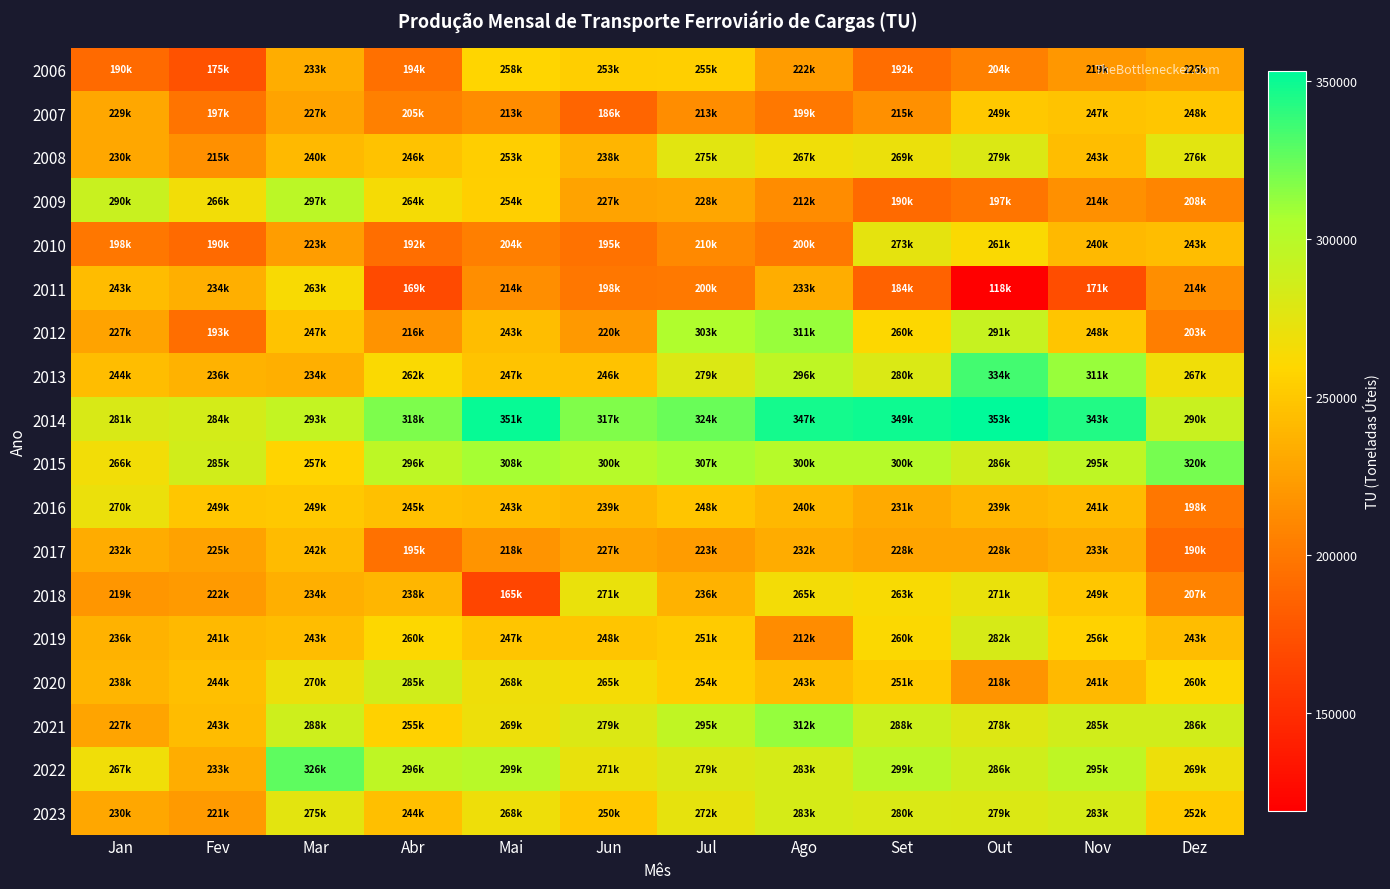

What is the greatest value displayed?

353193